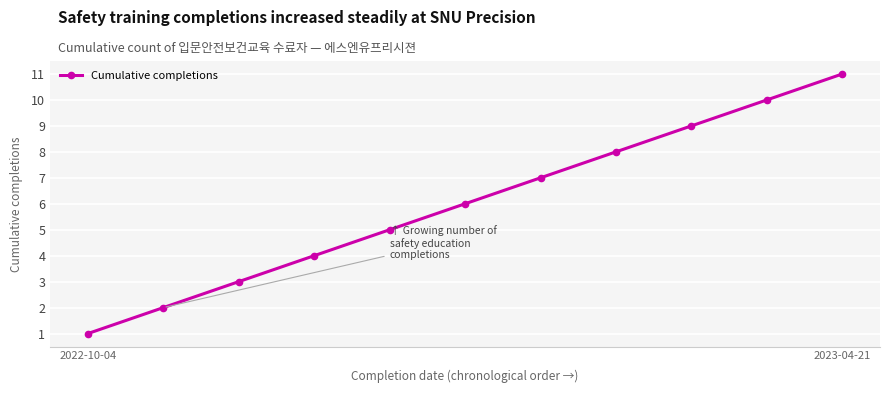

True or false: there are more than 2 points higher than both neighbors.

False